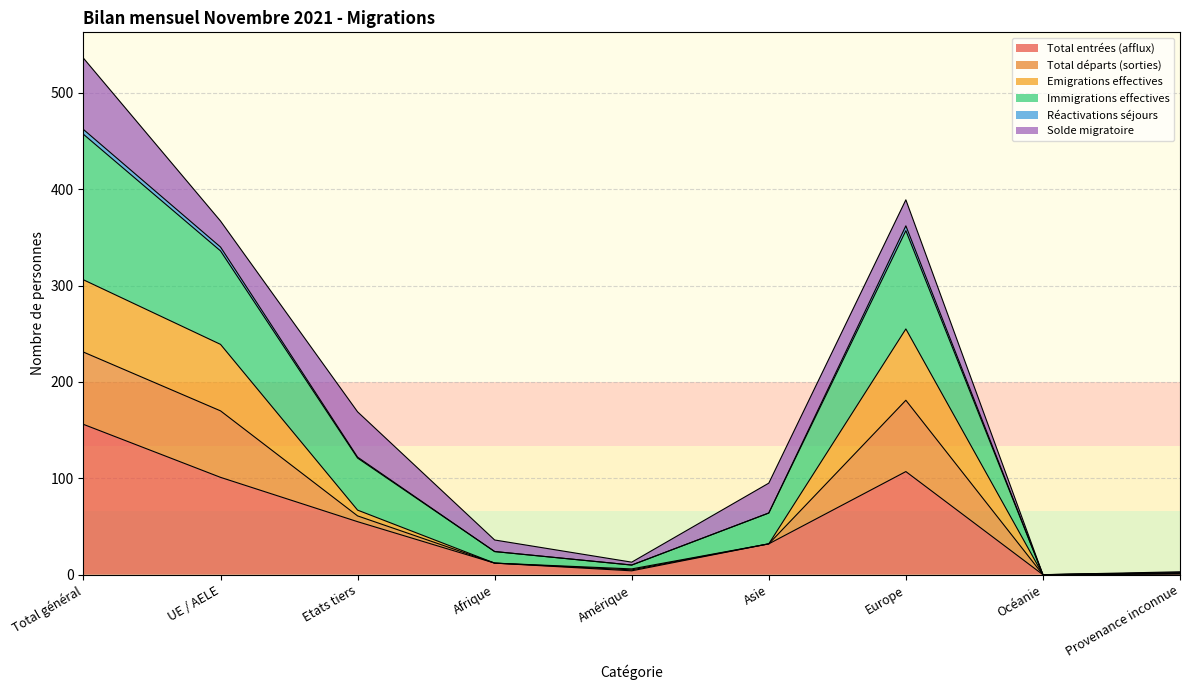

What position from the left is Amérique?

5